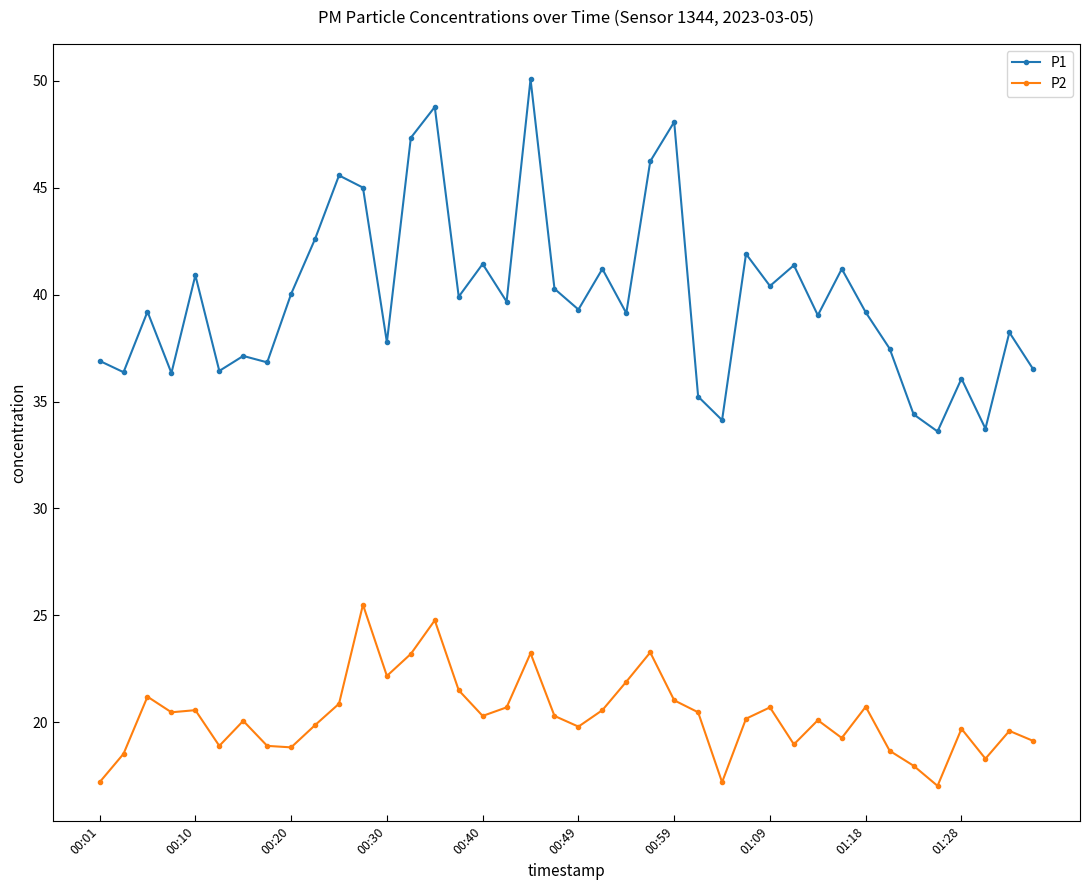

What is the sum of all P2 values?

811.7